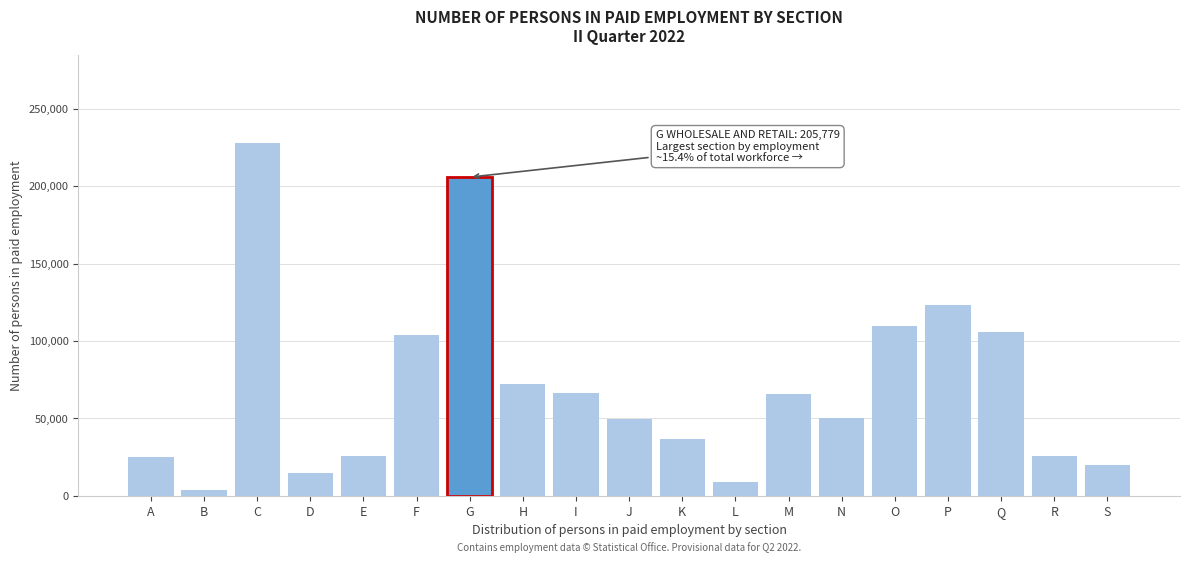

What is the change in value from D to J?

+34891